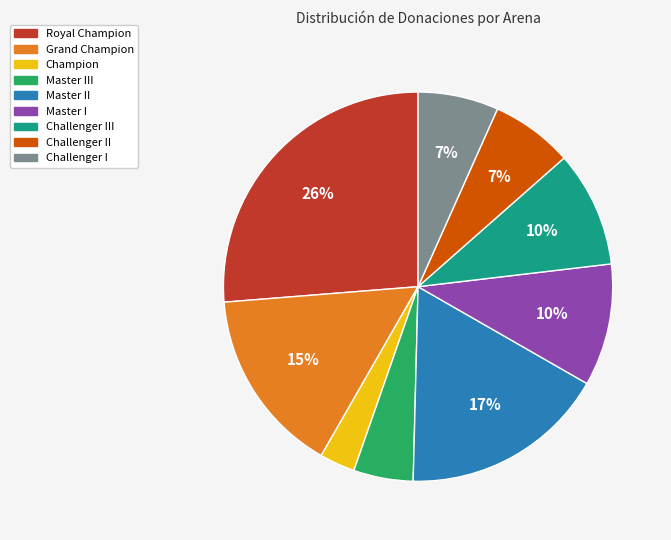

To the nearest percent, what is the average slice percentage?

11%